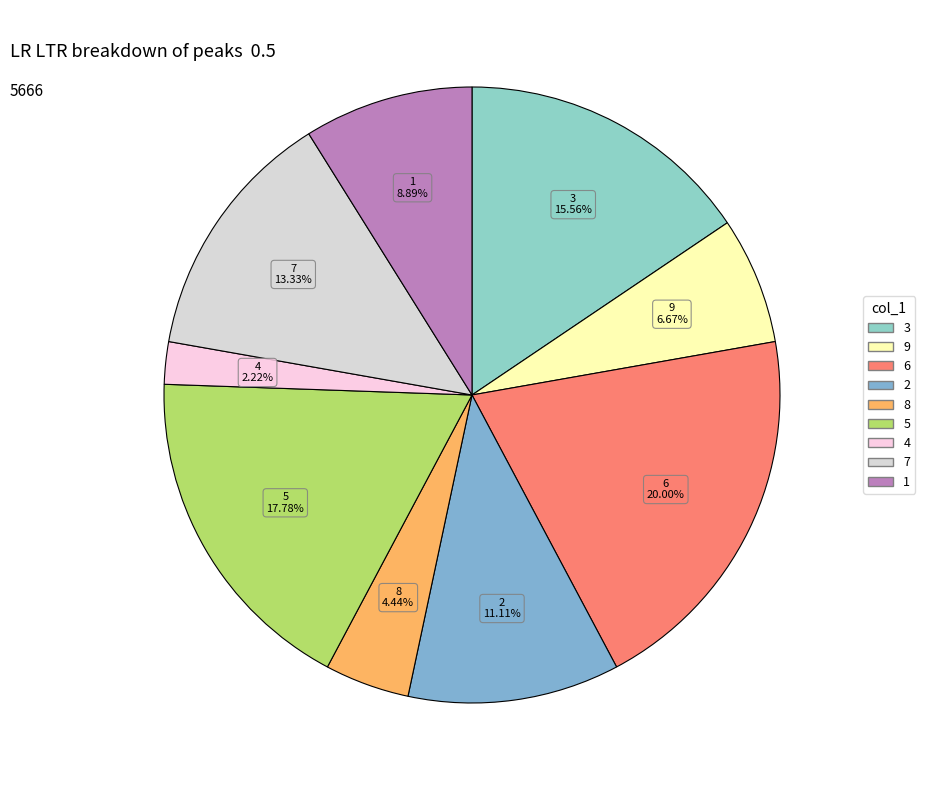

Which has a higher value, 2 or 6?

6